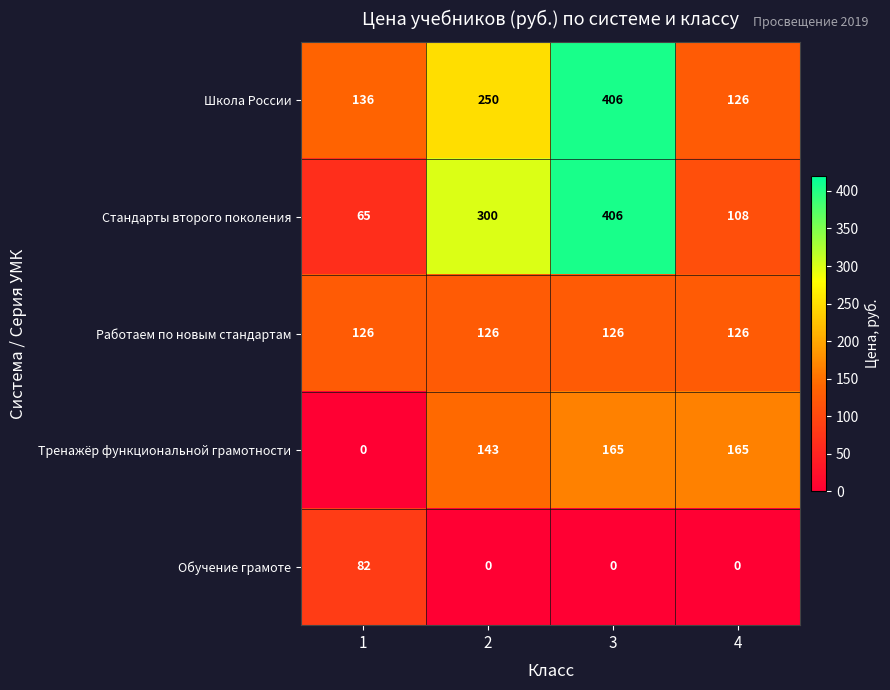

True or false: Тренажёр функциональной грамотности has a value of -94 at 1.

False